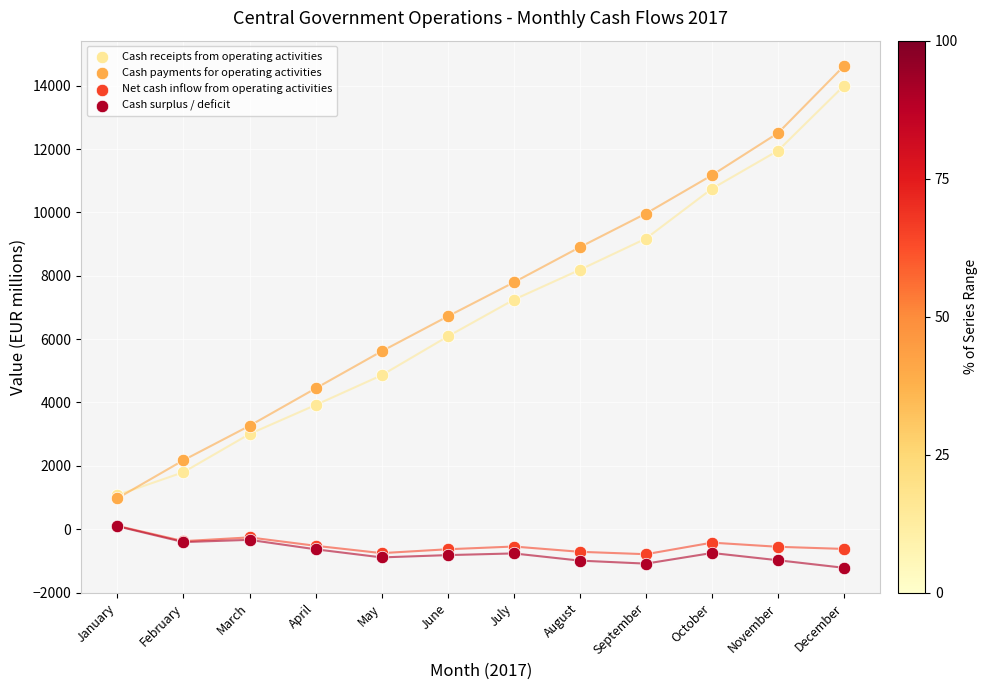

Which series contains the lowest Y value?

Cash surplus / deficit